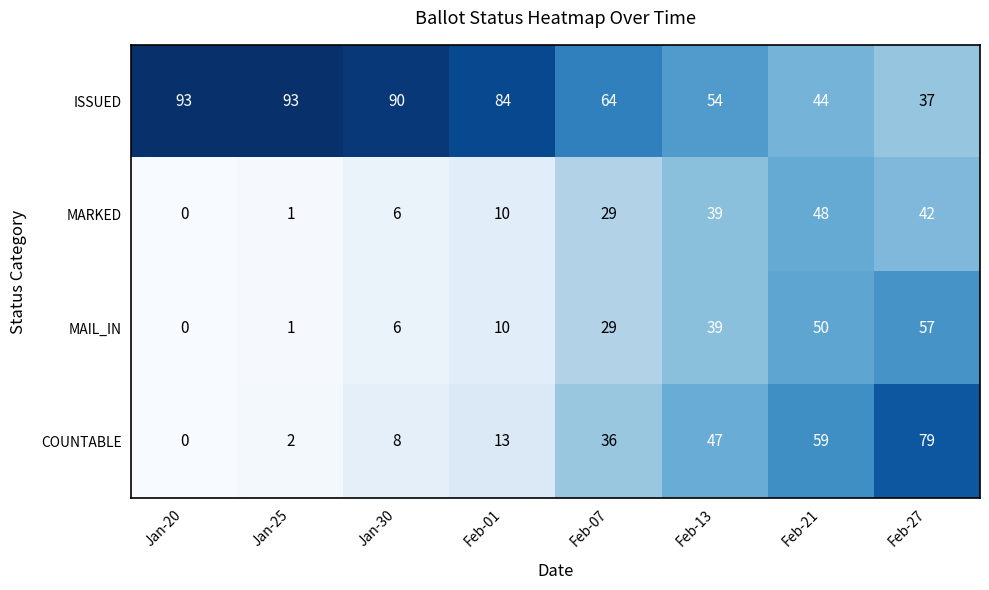

What is the total value across all series at Jan-25?

97